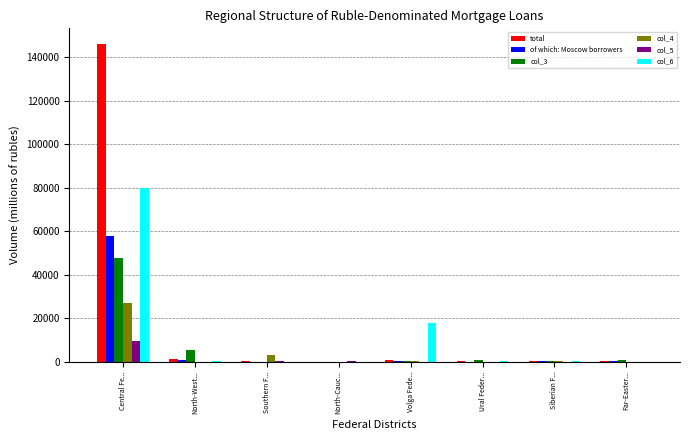

At which category is the sum across all series the highest?

Central Fe...